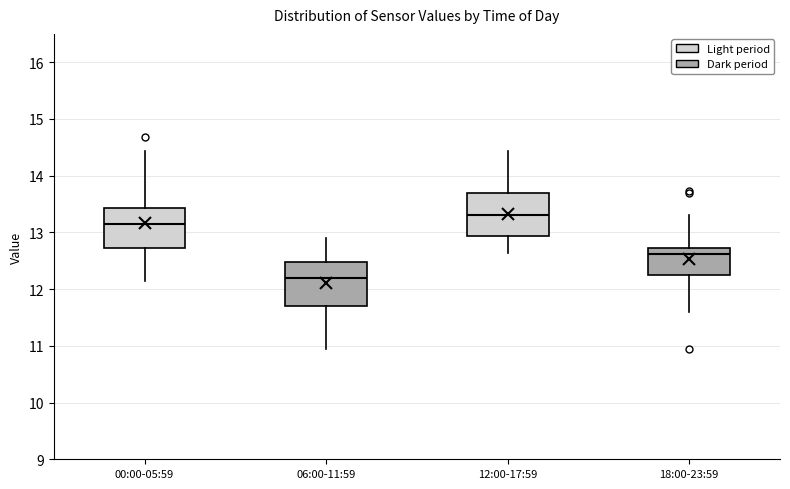

Reading left to right, transcribe this box plot: for each box, give where its median line is, the range the box spans, and where its two whiskers end, as read against the y-axis. The values are not printed on the chart, so give them approximately, as read against the axis.

00:00-05:59: median 13.2, box 12.7 to 13.4, whiskers 12.2 to 14.4
06:00-11:59: median 12.2, box 11.7 to 12.5, whiskers 11.0 to 12.9
12:00-17:59: median 13.3, box 12.9 to 13.7, whiskers 12.6 to 14.4
18:00-23:59: median 12.6, box 12.3 to 12.7, whiskers 11.6 to 13.3